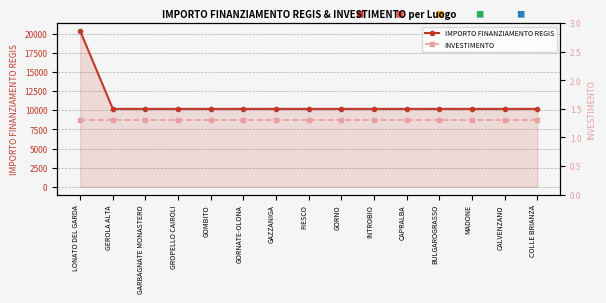

Which category has the highest value in the IMPORTO FINANZIAMENTO REGIS series?

LONATO DEL GARDA